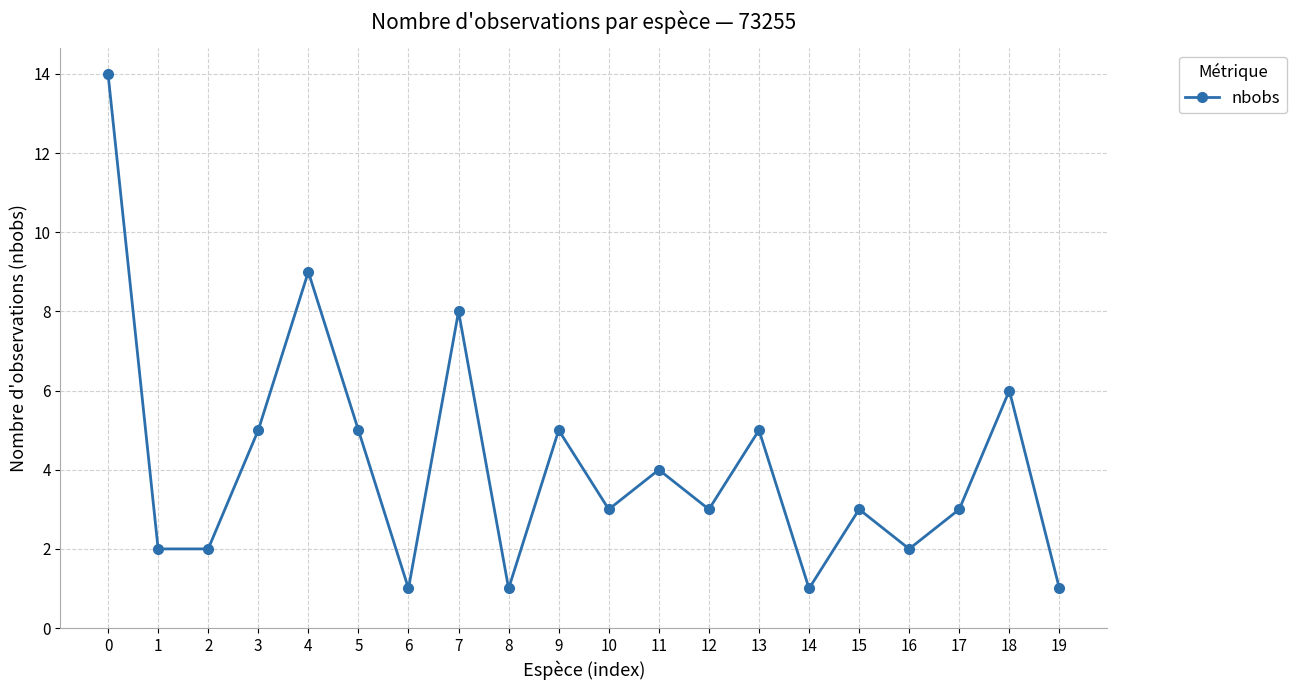

Which has a higher value, 14 or 4?

4